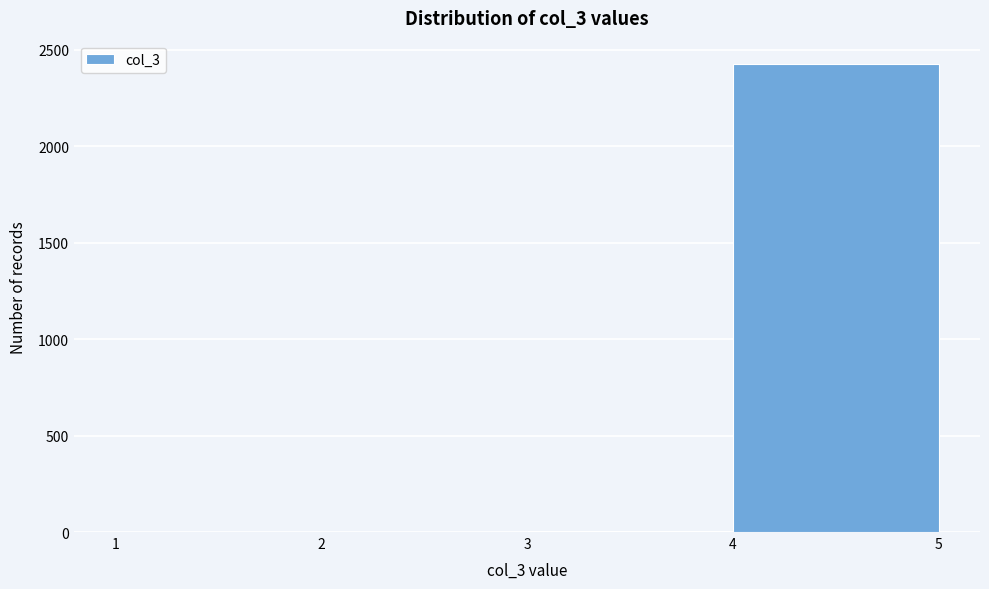

Reading left to right, list every bar in this chart as the range it spans on the x-axis followed by its height. The values are not printed on the chart, so give them approximately, as read against the axis.

1 to 2: 0
2 to 3: under 50
3 to 4: under 50
4 to 5: 2450